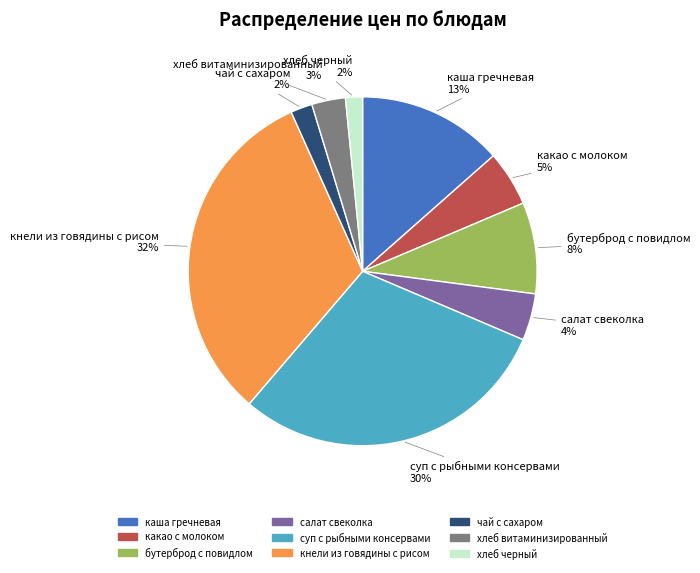

Is the sum of каша гречневая and салат свеколка greater than half?

No